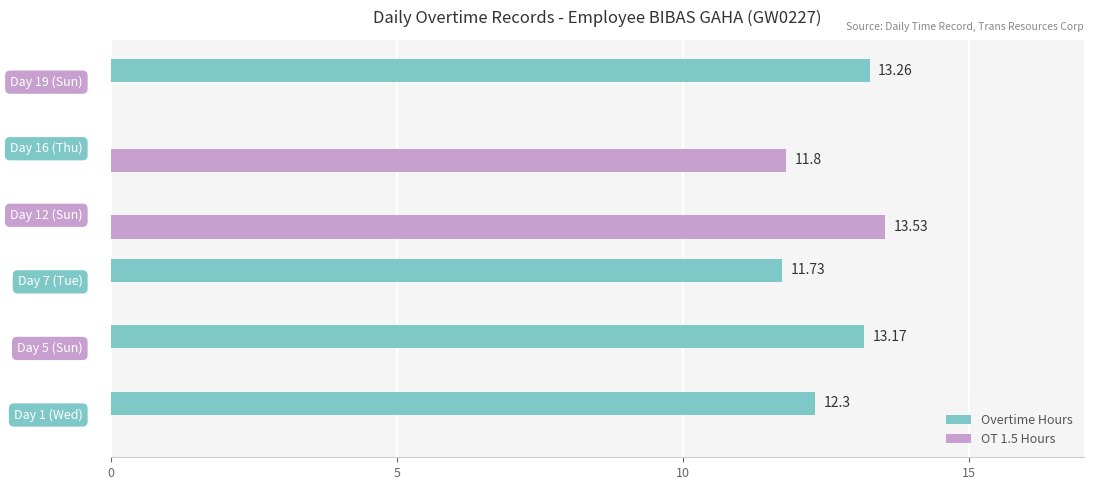

What is the sum of all OT 1.5 Hours values?

25.3